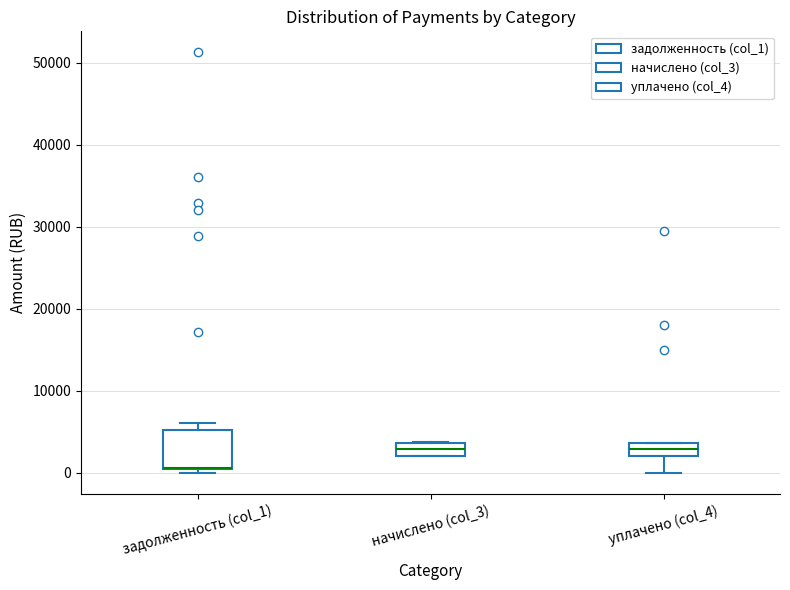

Comparing the boxes themselves (not the whiskers), which one is the tallest?

задолженность (col_1)